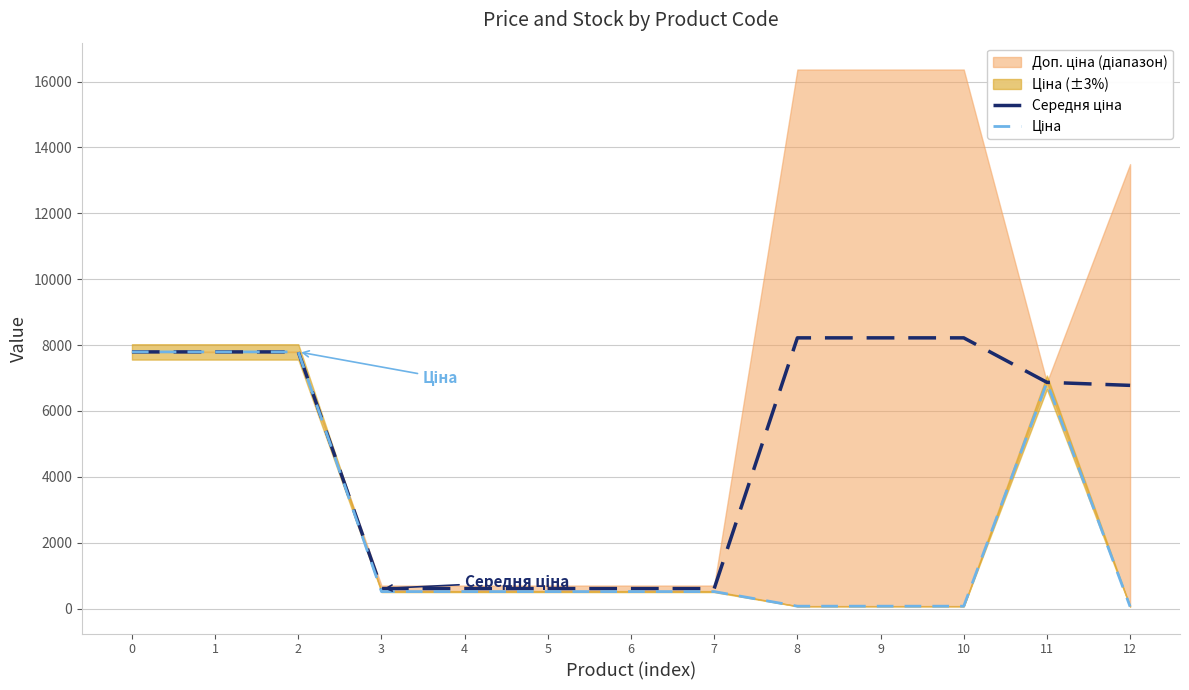

Does the chart have visible grid lines?

Yes